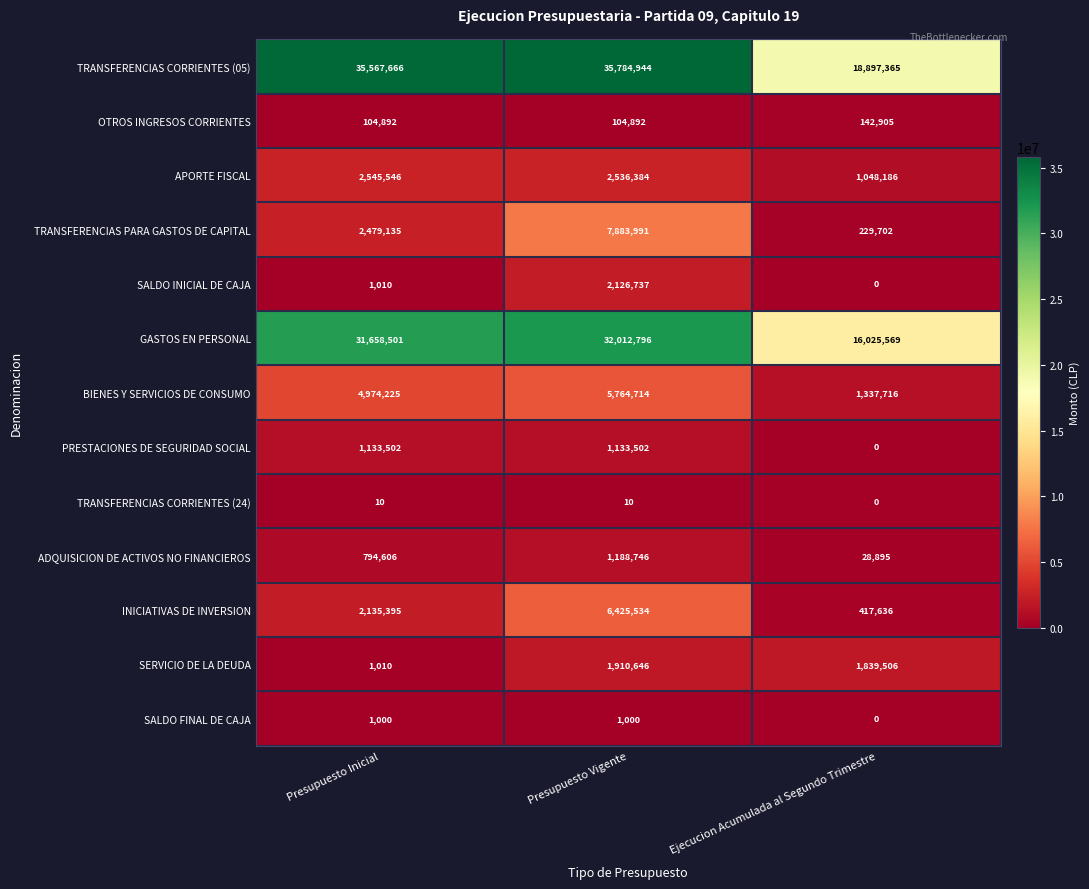

Which series has the widest spread of values?

TRANSFERENCIAS CORRIENTES (05)